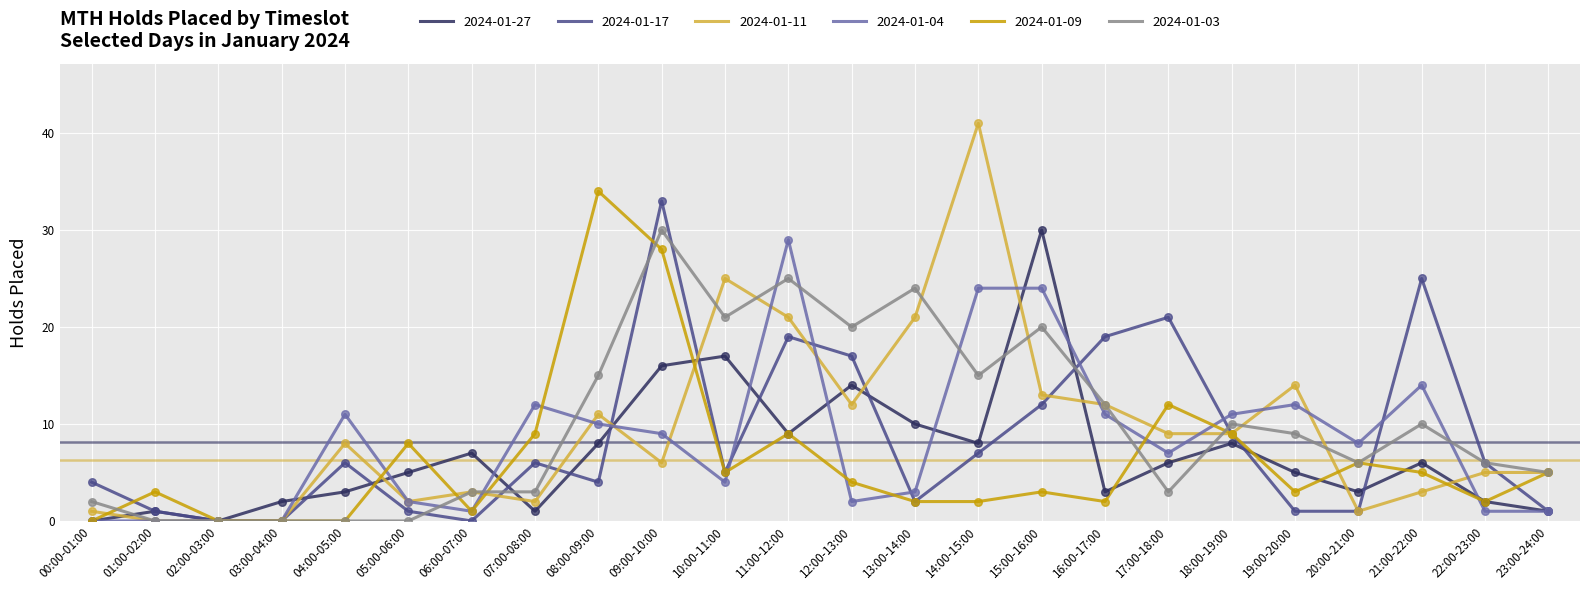

Which series has the largest range (max minus min)?

2024-01-11